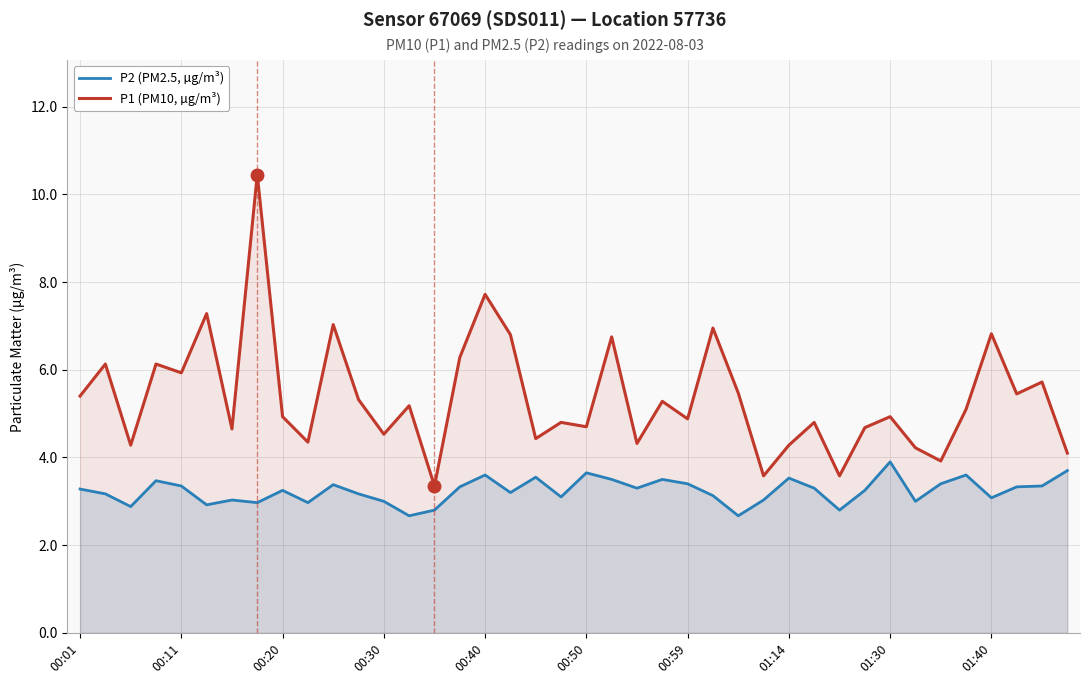

Reading left to right, extract all data points from this chart.

P2 (PM2.5, µg/m³): 3.3	3.2	2.9	3.5	3.4	2.9	3.0	3.0	3.2	3.0	3.4	3.2	3.0	2.7	2.8	3.3	3.6	3.2	3.5	3.1	3.6	3.5	3.3	3.5	3.4	3.1	2.7	3.0	3.5	3.3	2.8	3.2	3.9	3.0	3.4	3.6	3.1	3.3	3.4	3.7
P1 (PM10, µg/m³): 5.4	6.1	4.3	6.1	5.9	7.3	4.7	10.4	4.9	4.3	7.0	5.3	4.5	5.2	3.4	6.3	7.7	6.8	4.4	4.8	4.7	6.8	4.3	5.3	4.9	7.0	5.5	3.6	4.3	4.8	3.6	4.7	4.9	4.2	3.9	5.1	6.8	5.5	5.7	4.1